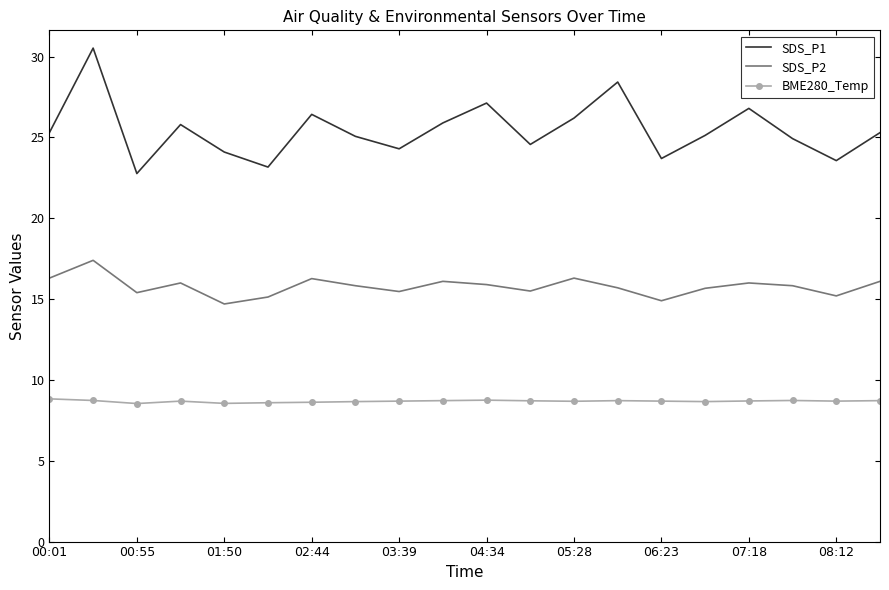

Which series has the largest total across all categories?

SDS_P1